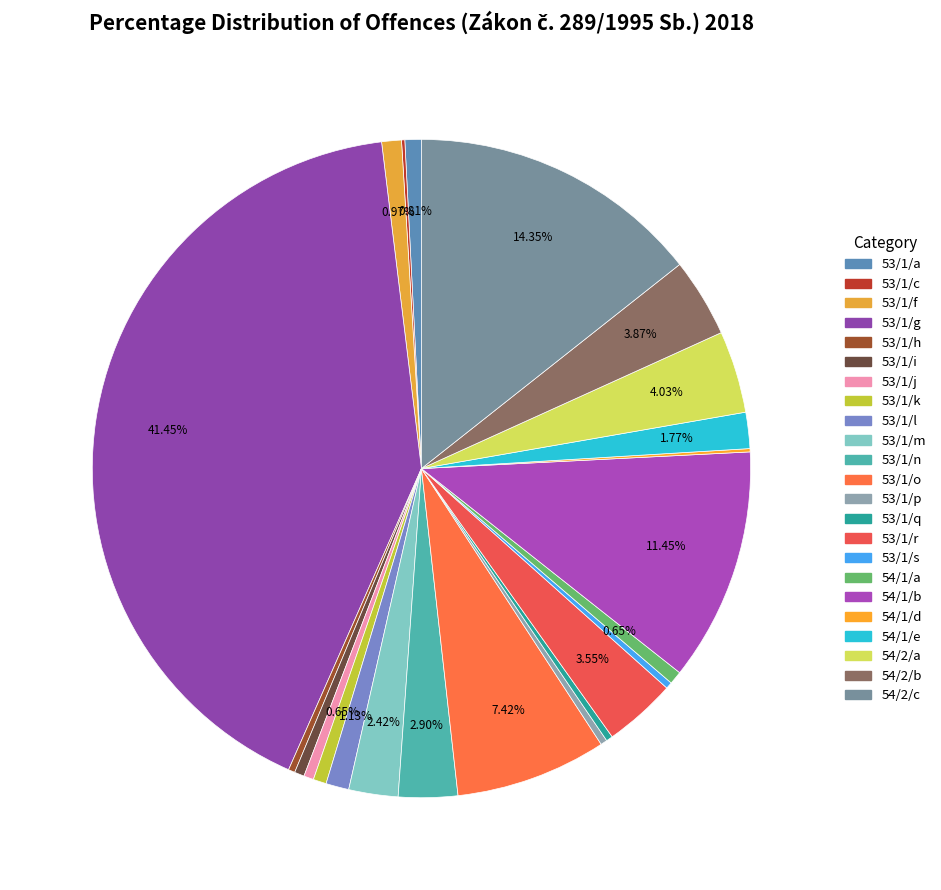

Do 53/1/j and 53/1/r together represent more than half of the pie?

No